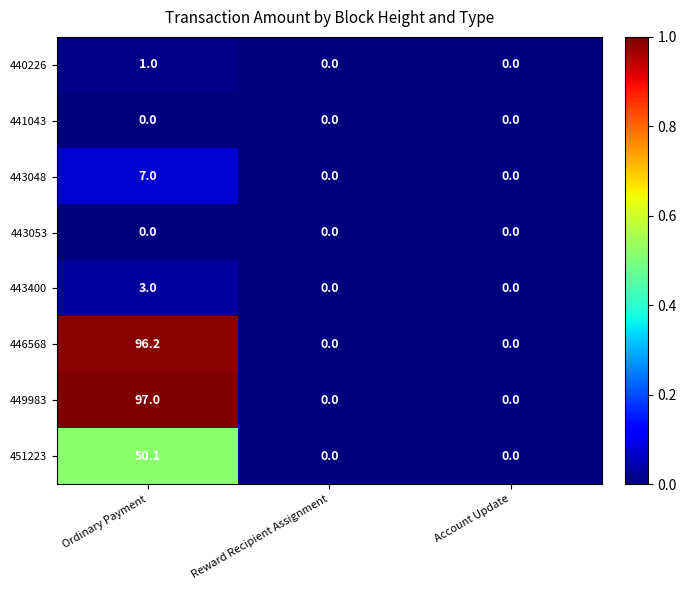

What is the sum of the 440226 values at Ordinary Payment and Account Update?

1.0